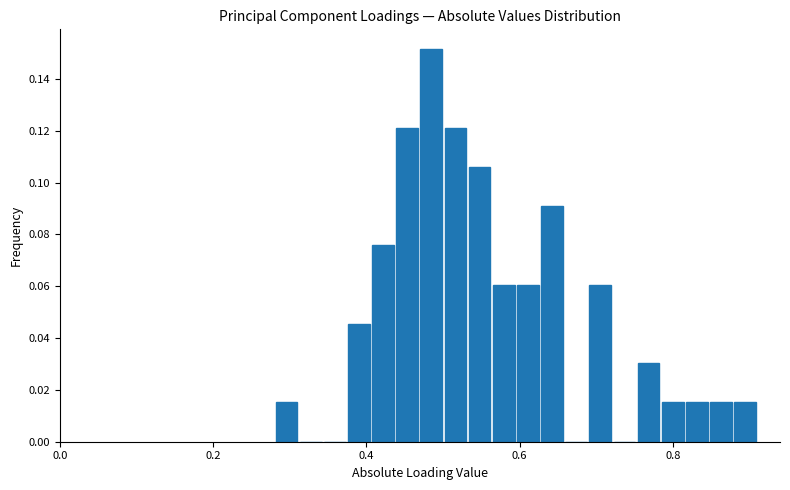

Around what value on the x-axis is the tallest bar? Give the approximate position of its centre, as read against the axis.

0.48